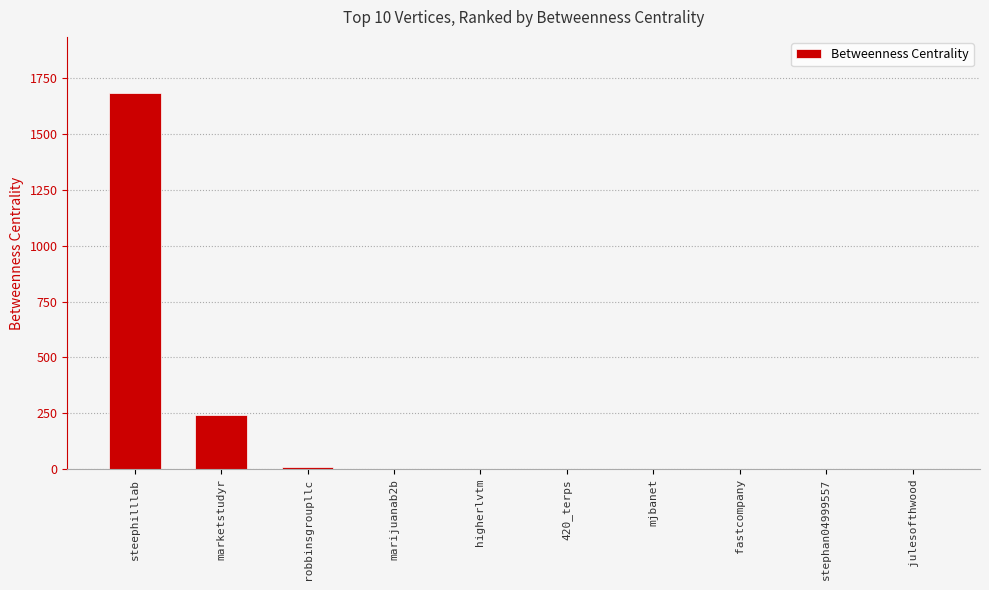

Are the bars horizontal?

No